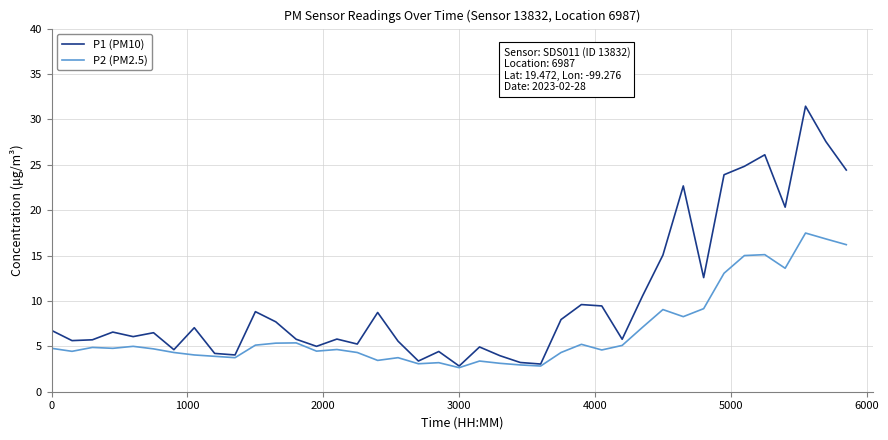

In P1 (PM10), how many points are higher than both neighbors (excluding endpoints)?

12